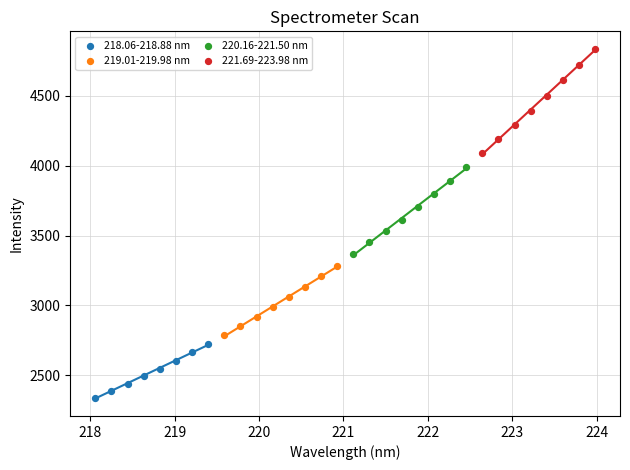

What are all the series names shown in the legend?

218.06-218.88 nm, 219.01-219.98 nm, 220.16-221.50 nm, 221.69-223.98 nm